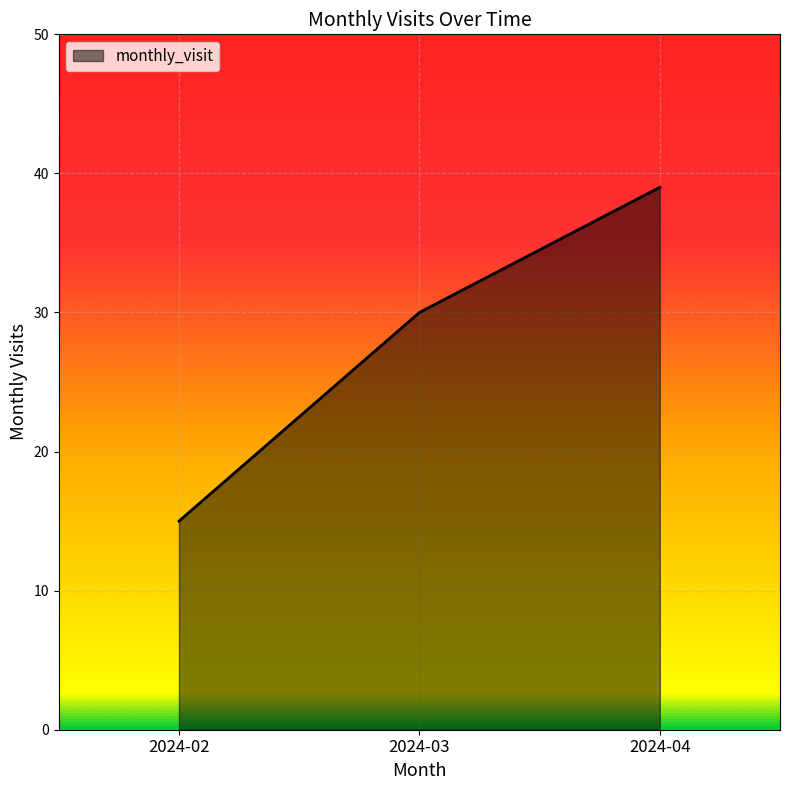

Between 2024-02 and 2024-03, which is larger?

2024-03